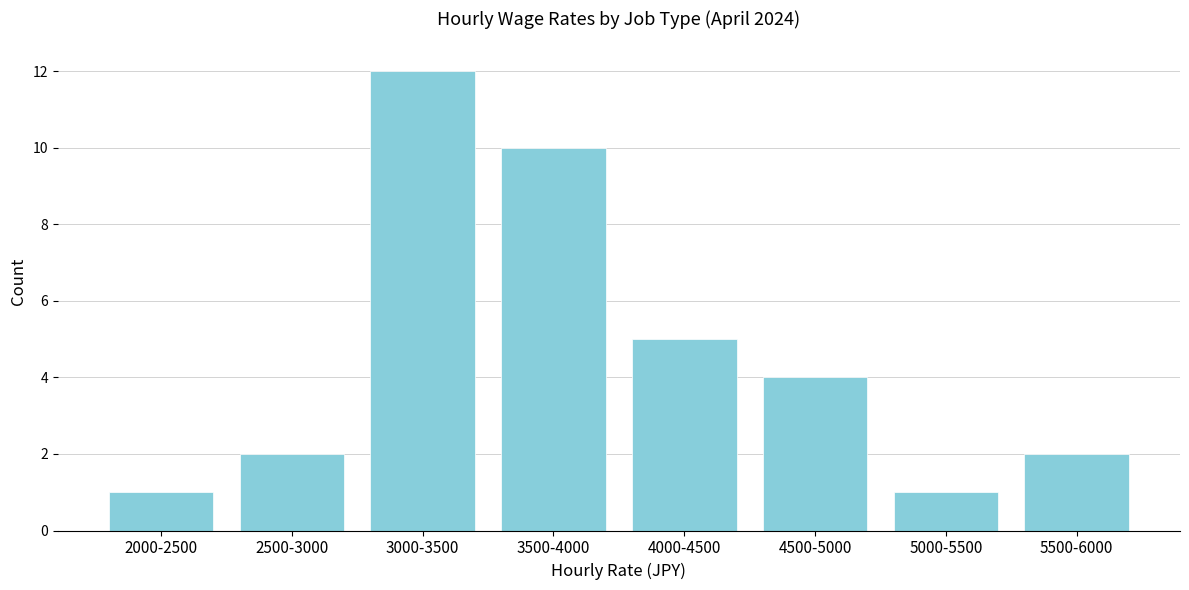

Reading left to right, transcribe all the data shown in this chart.

2000-2500=1	2500-3000=2	3000-3500=12	3500-4000=10	4000-4500=5	4500-5000=4	5000-5500=1	5500-6000=2